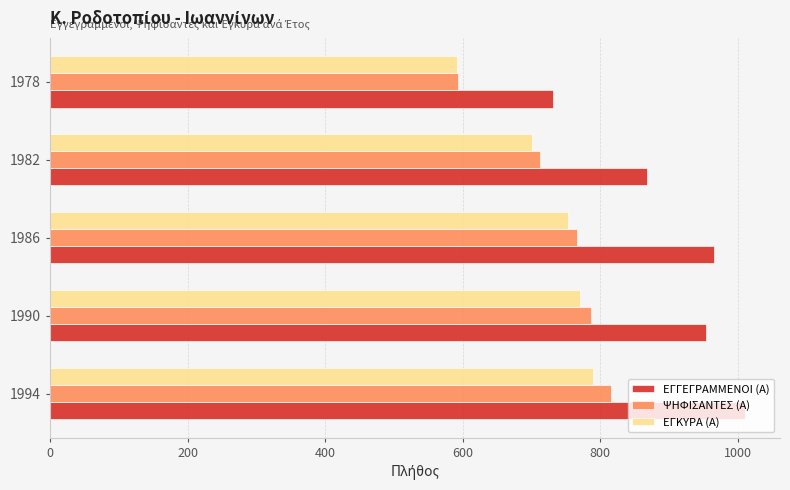

What is the approximate value of ΨΗΦΙΣΑΝΤΕΣ (Α) at 1990?

786